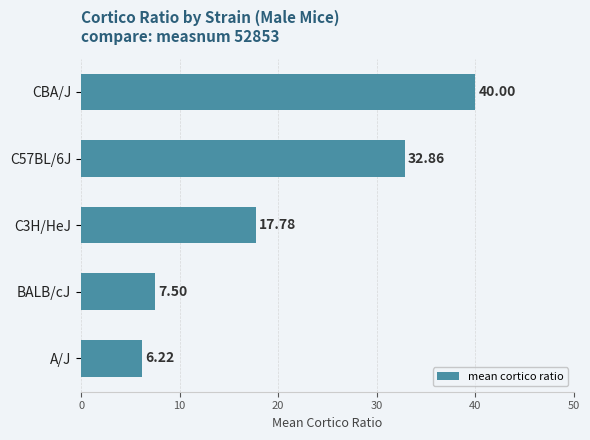

List the labels in order of value, smallest first.

A/J, BALB/cJ, C3H/HeJ, C57BL/6J, CBA/J